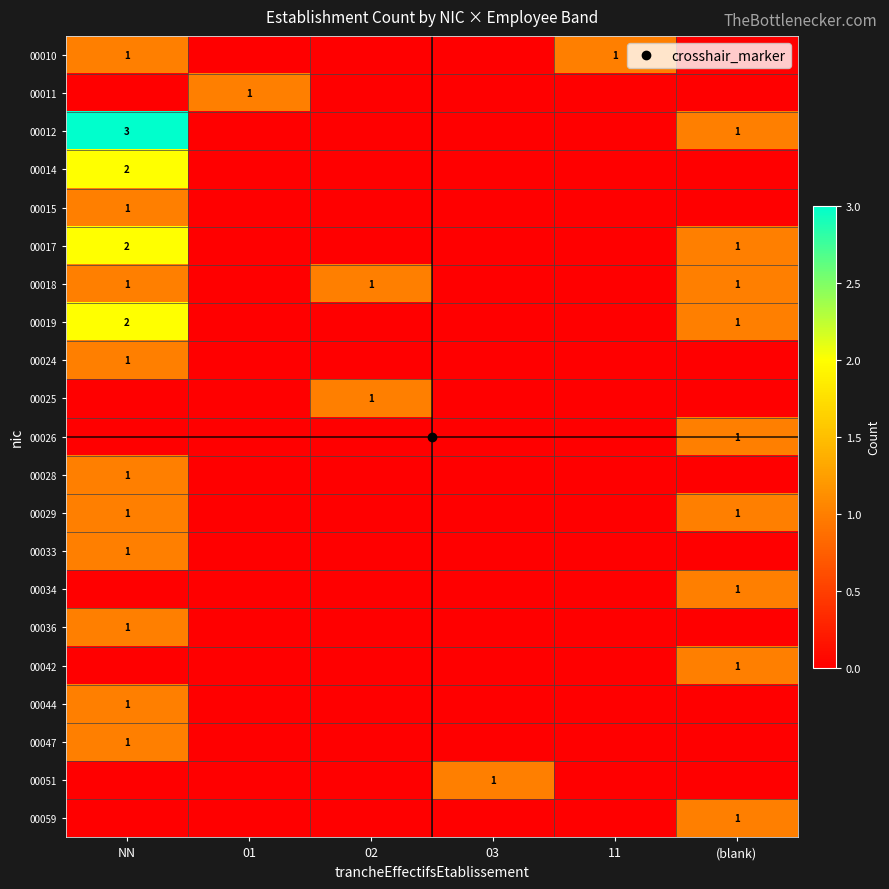

Is the value of 00012 at 03 greater than the value of 00047 at 02?

No